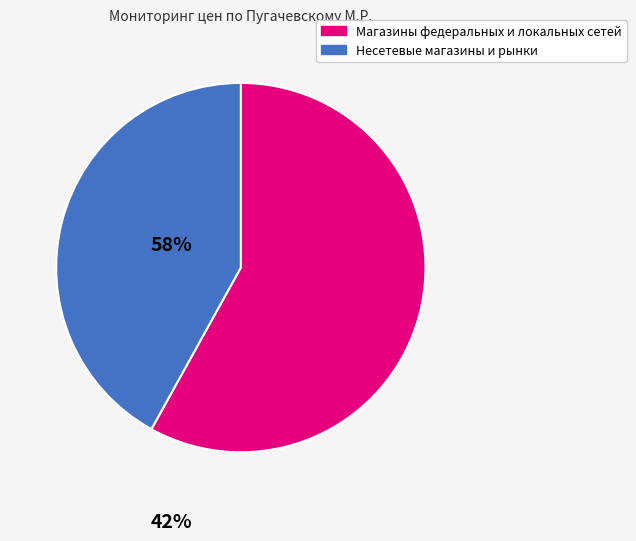

Does any single category account for the majority?

Yes